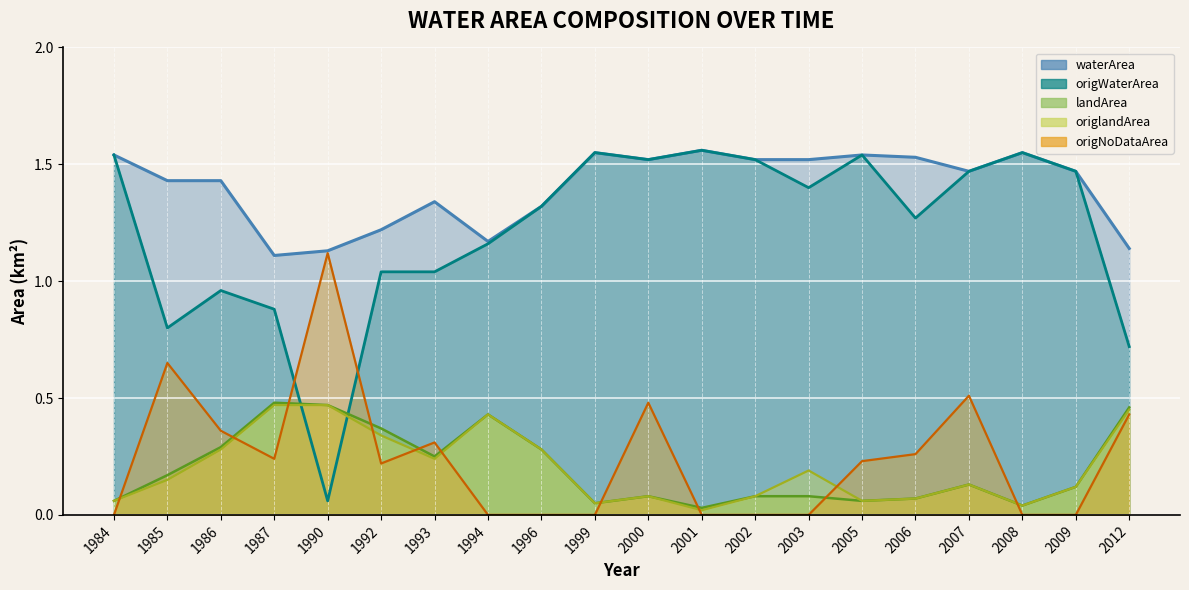

The waterArea series shows 0.7 at 1996. True or false?

False